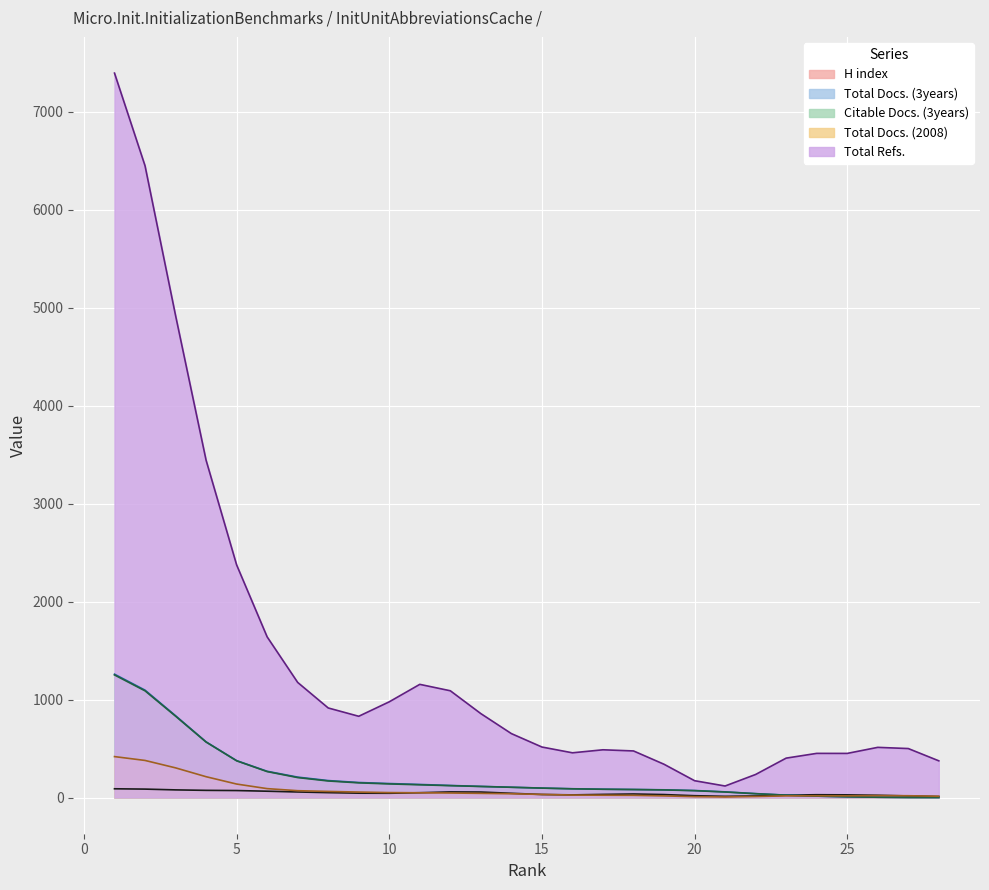

How many times do Citable Docs. (3years) and Total Docs. (2008) cross each other?

1